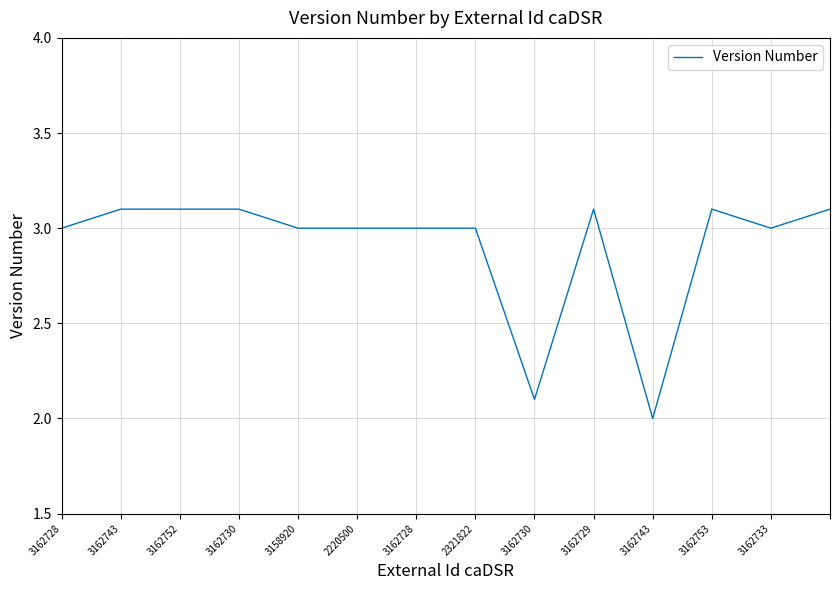

What is the difference between the maximum and minimum values?

1.1